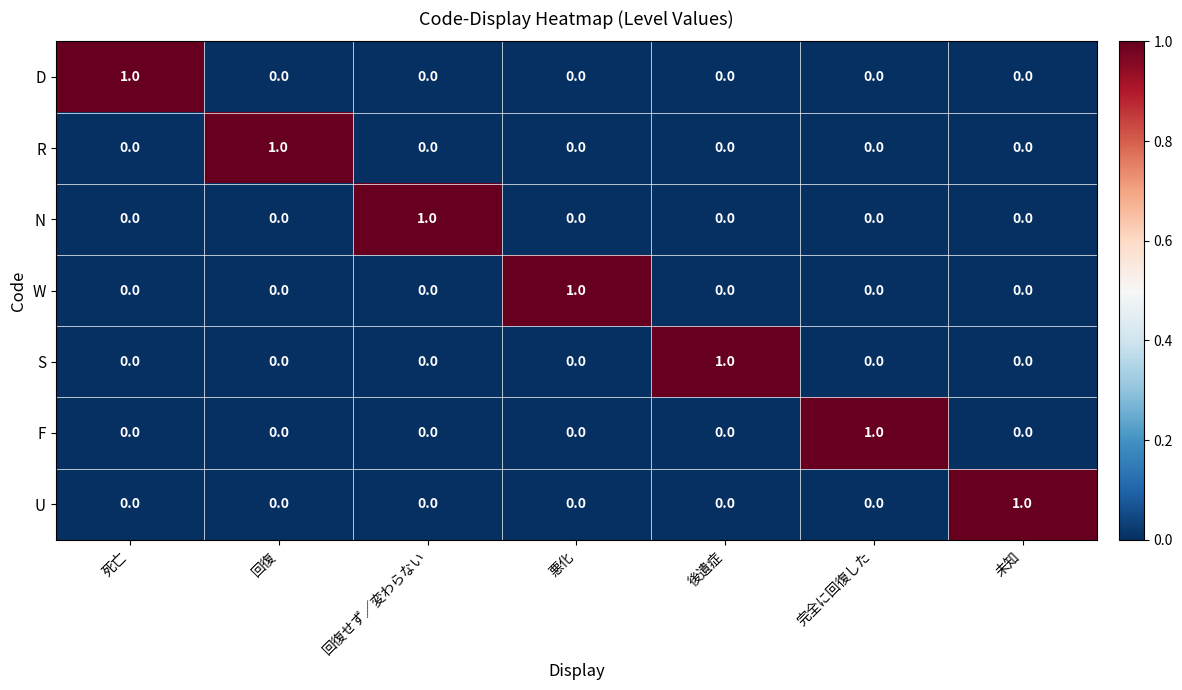

Which category has the highest value in the F series?

完全に回復した